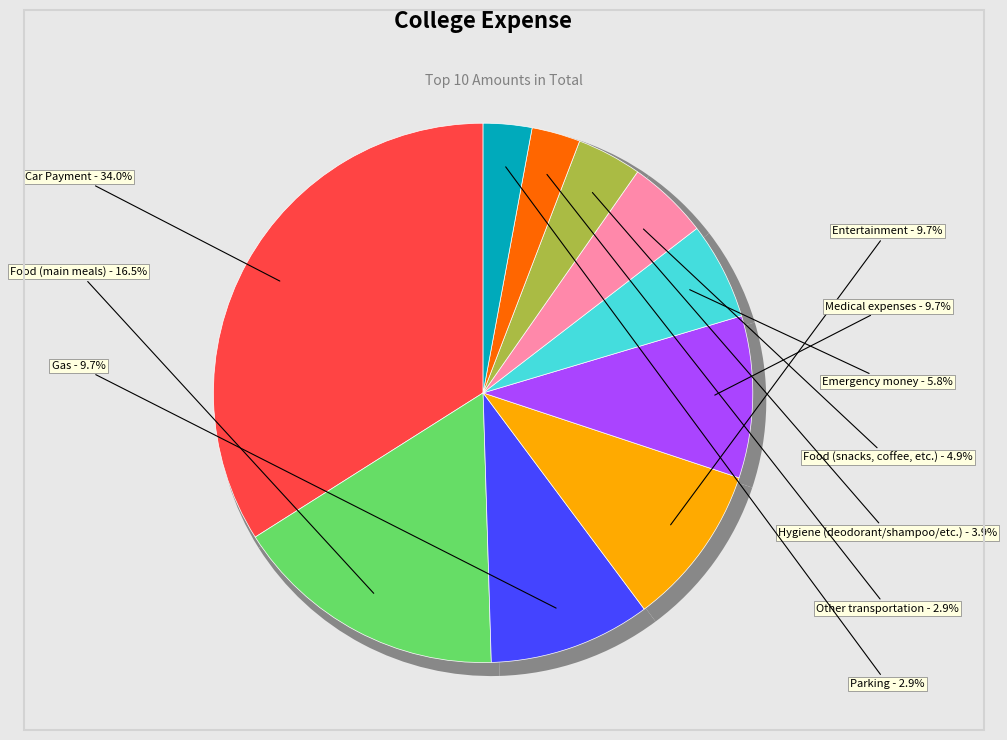

To the nearest percent, what portion does Parking represent?

3%